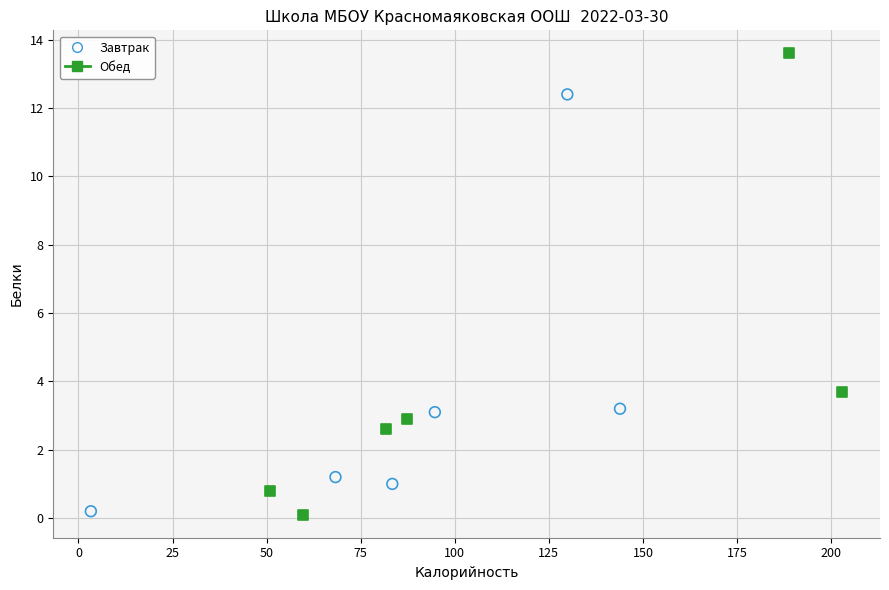

Which series contains the highest Y value?

Обед